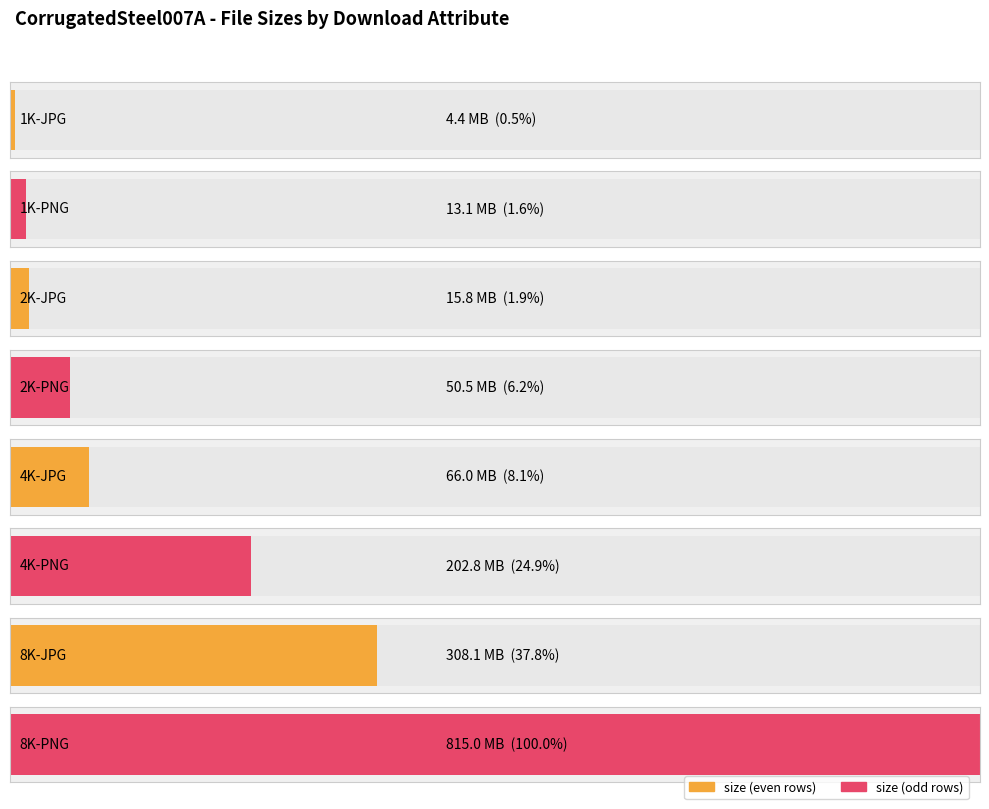

Does the chart contain stacked bars?

No